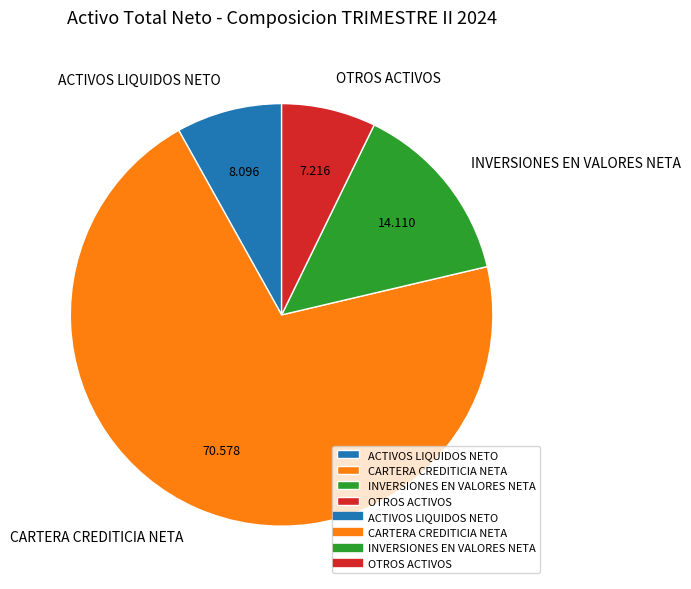

Which slice represents more than half of the pie?

CARTERA CREDITICIA NETA